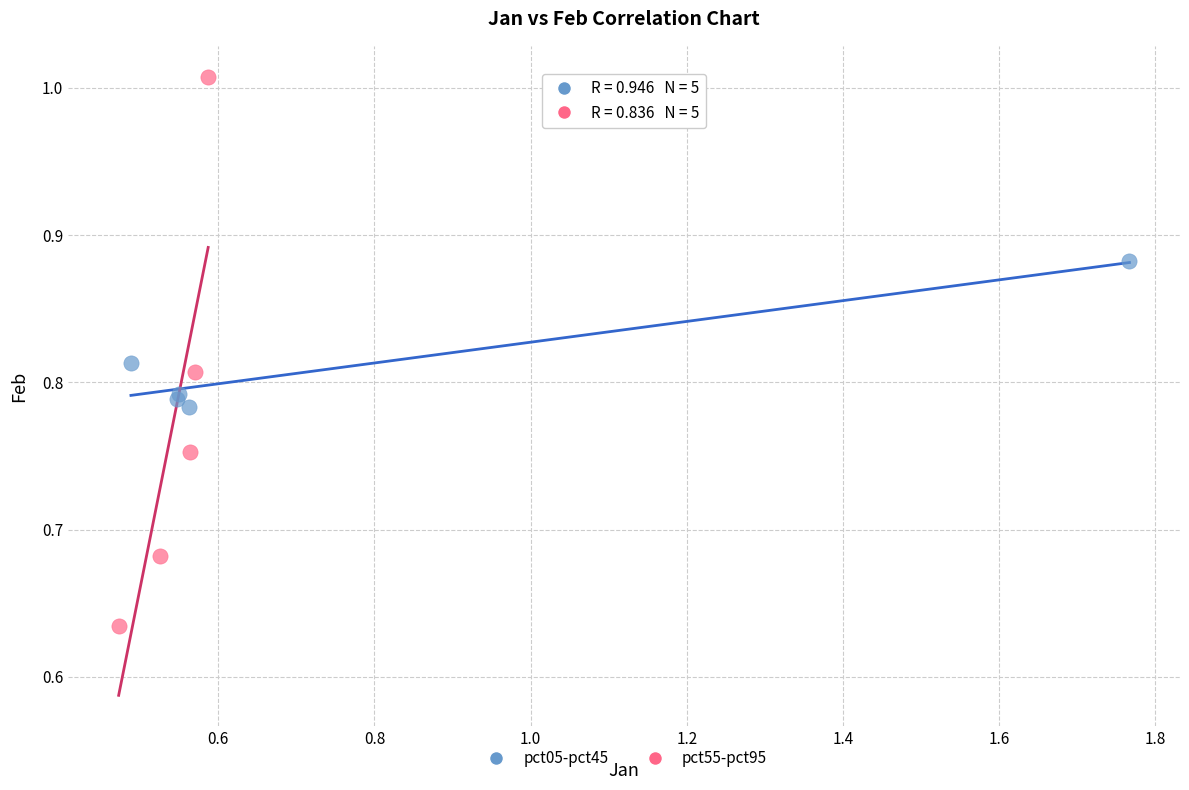

Which series has the widest spread of Y values?

pct55-pct95